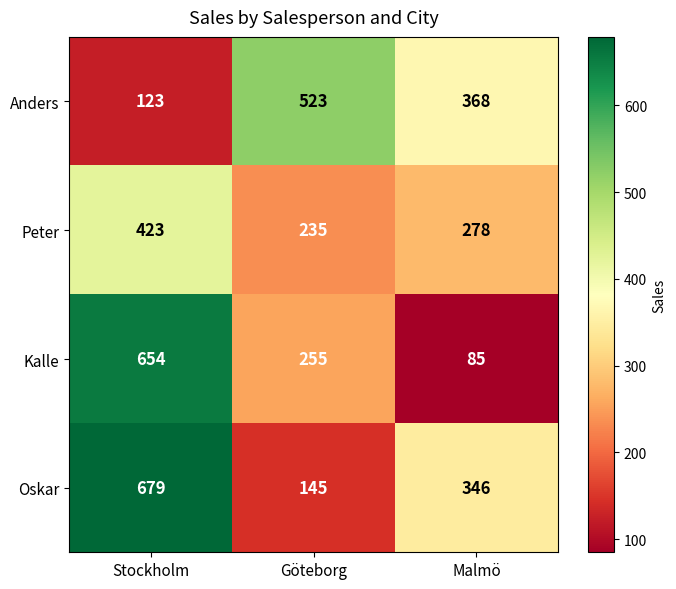

At which label does Anders first exceed 368?

Göteborg